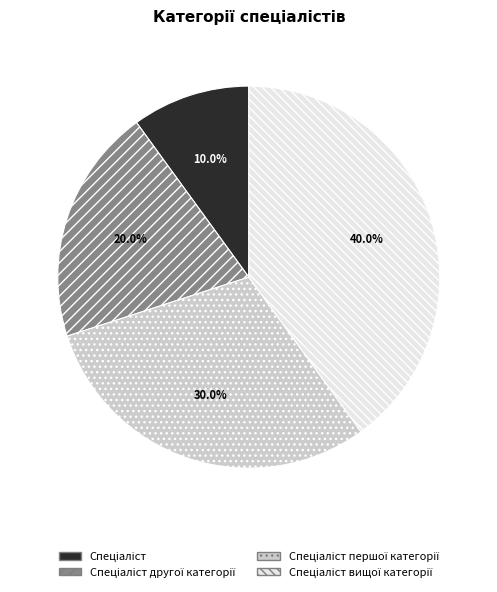

Does any single category account for the majority?

No